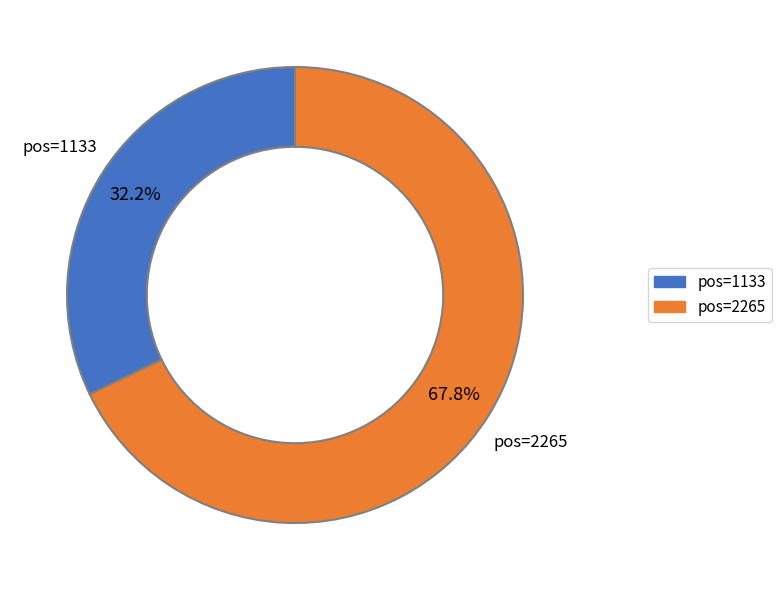

Is there a majority slice in this chart?

Yes